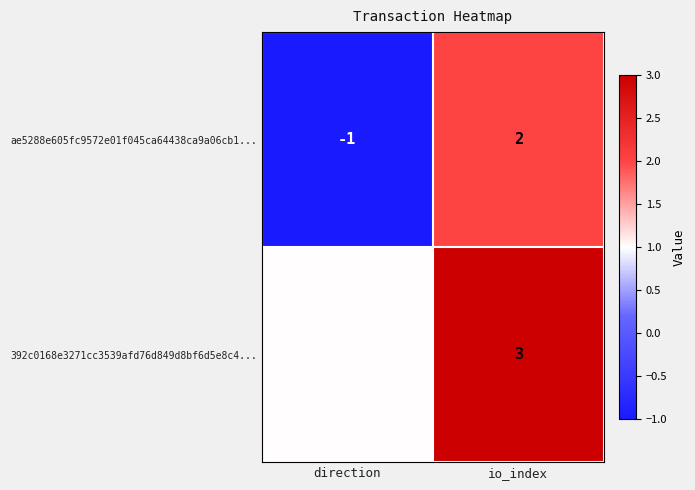

What value does the 392c0168e3271cc3539afd76d849d8bf6d5e8c4... series have at io_index?

3